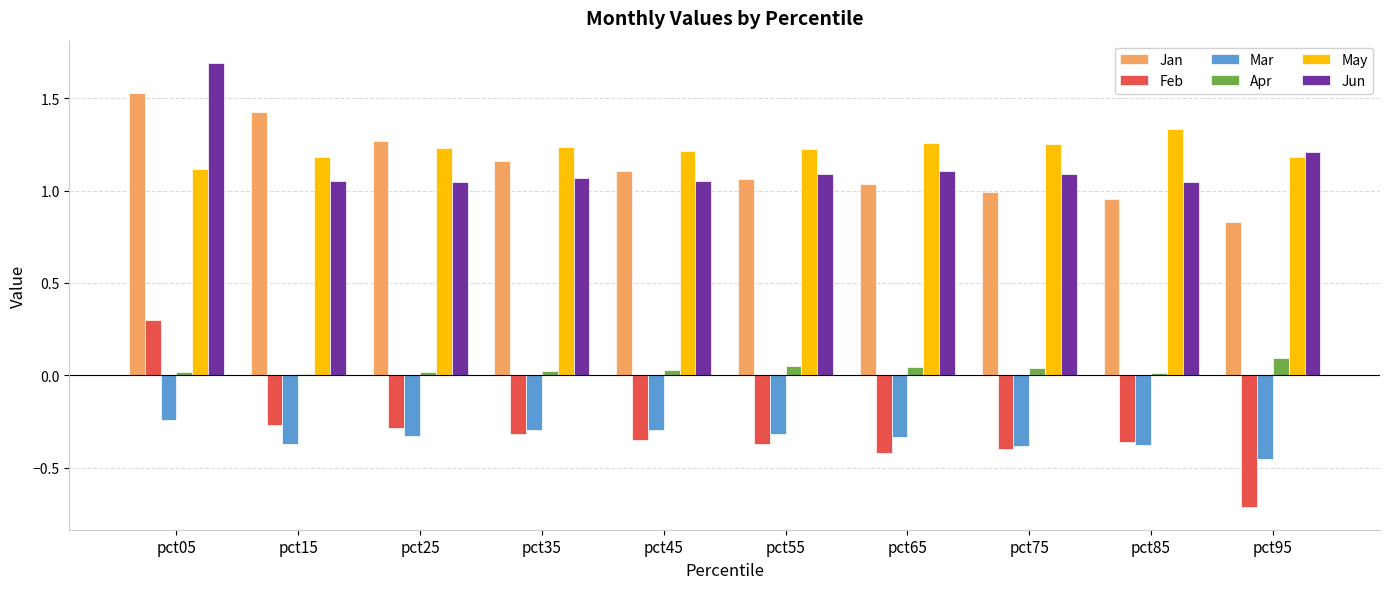

Which series has the widest spread of values?

Feb